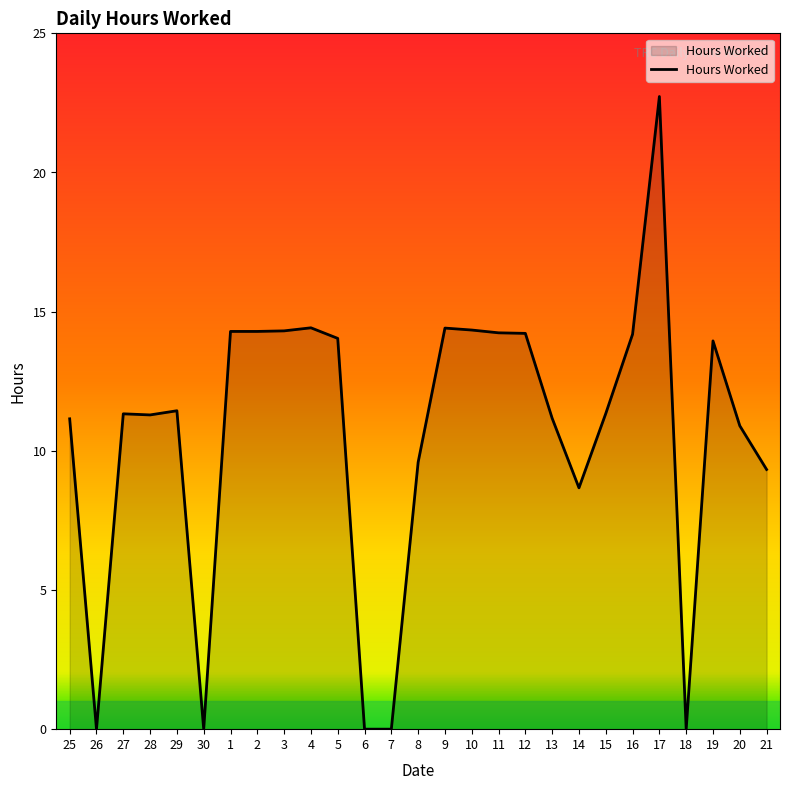

What is the average value?

10.6